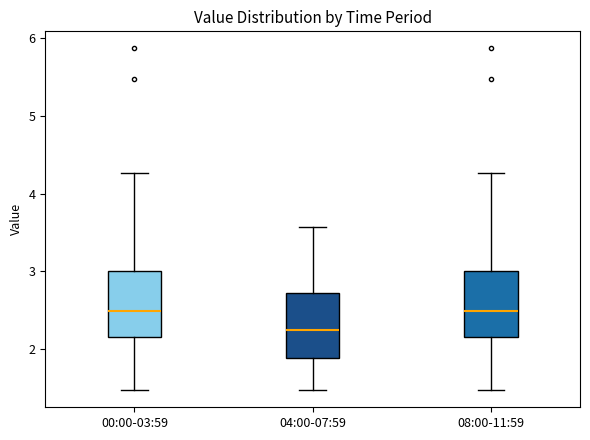

Which box's median line is the lowest?

04:00-07:59